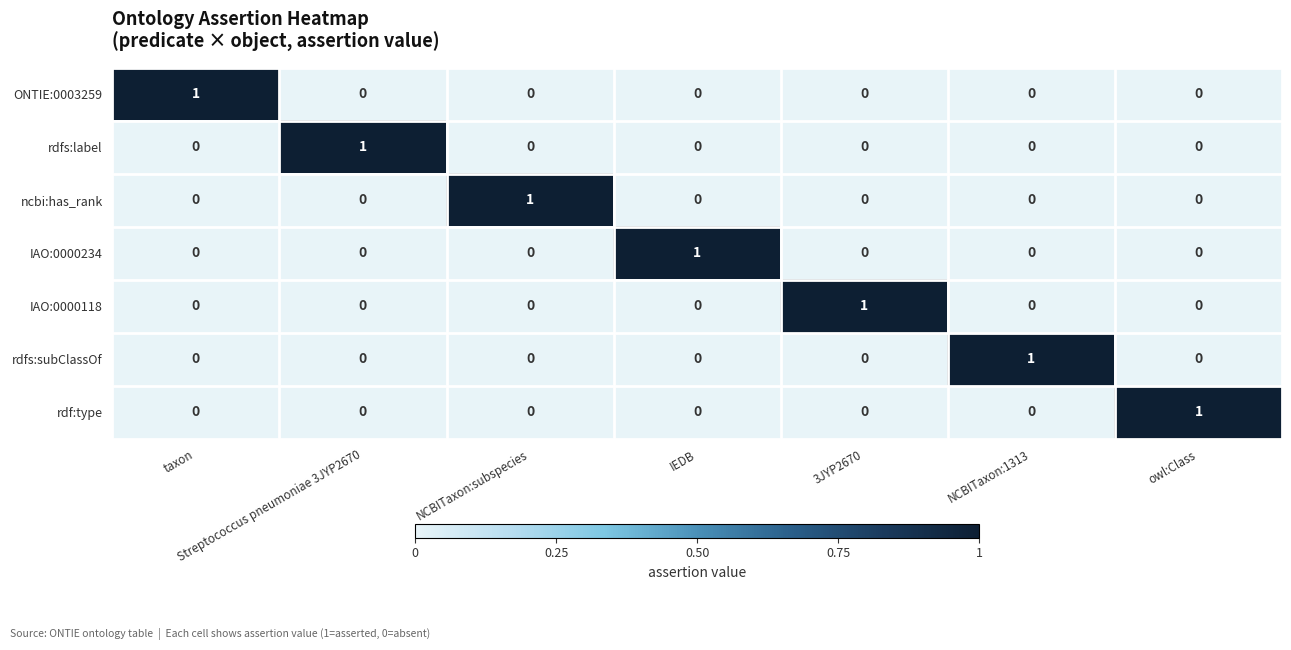

The value of ONTIE:0003259 at taxon is 2. True or false?

False